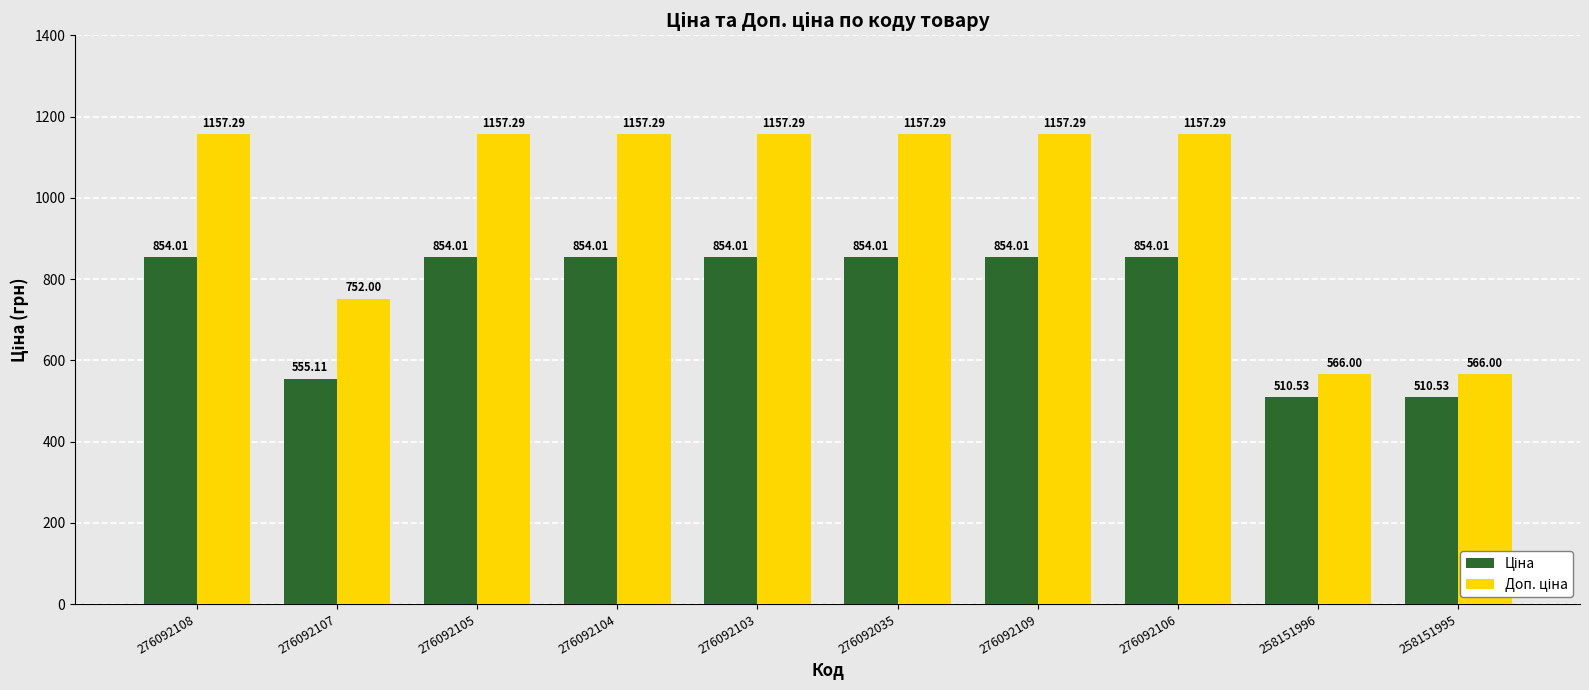

What is the total value across all series at 276092108?

2011.3